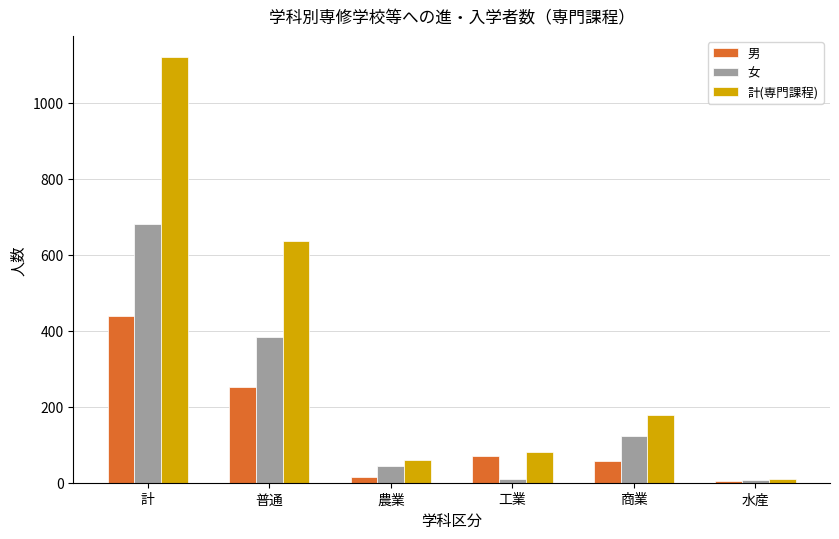

What is the label of the 4th bar from the right?

農業